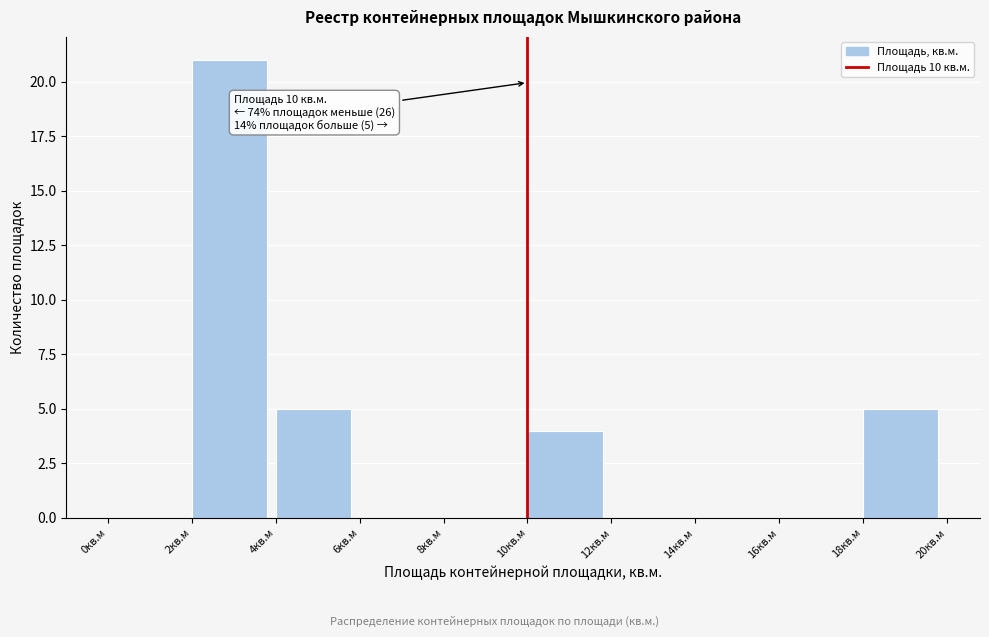

Which range on the x-axis has the tallest bar?

2 to 4